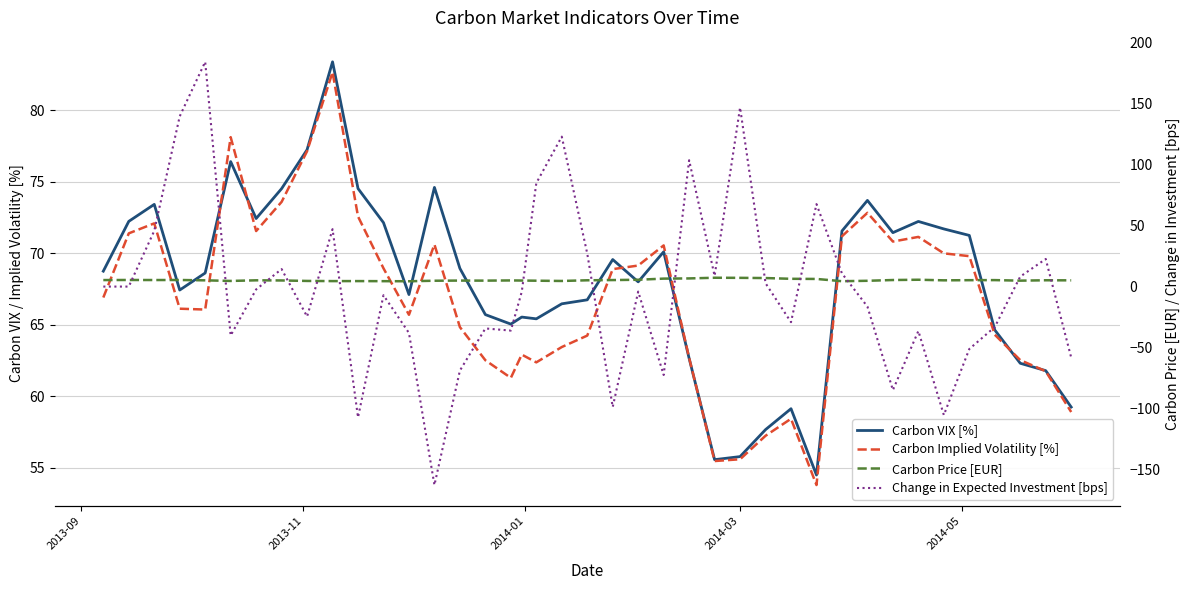

How many values in Change in Expected Investment [bps] are above zero?

16